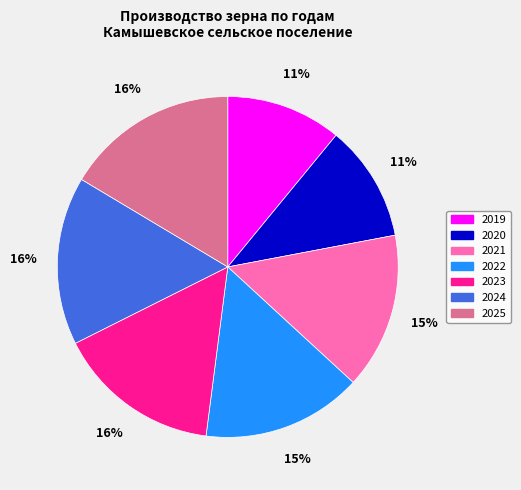

To the nearest percent, what is the average slice percentage?

14%